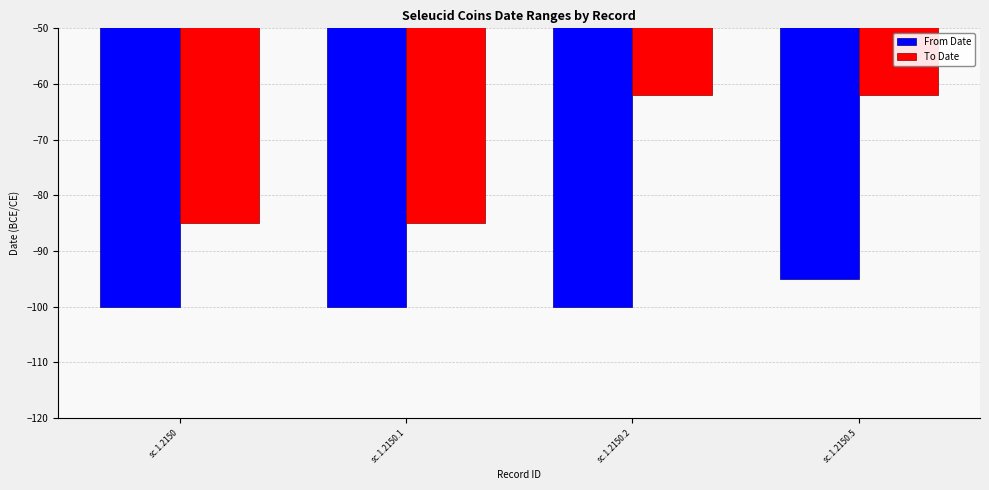

The To Date series shows -93 at sc.1.2150.5. True or false?

False